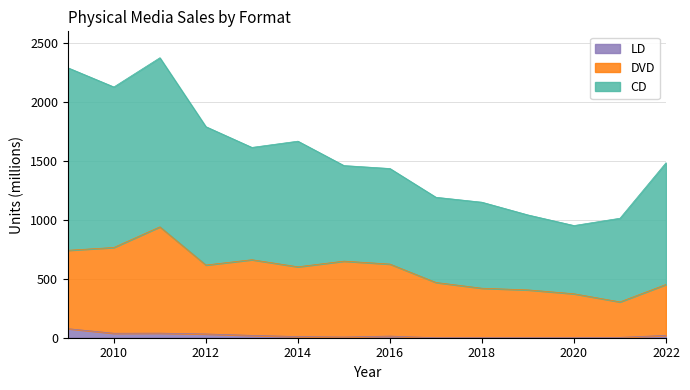

What is the highest value of the LD series?

77